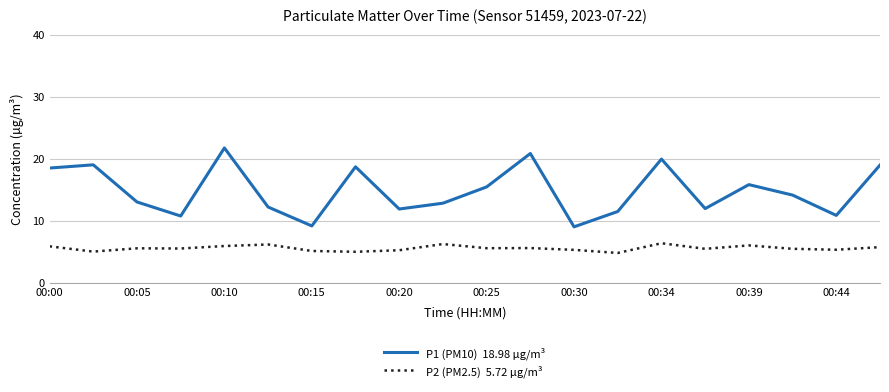

What is the maximum value shown in the chart?

21.8